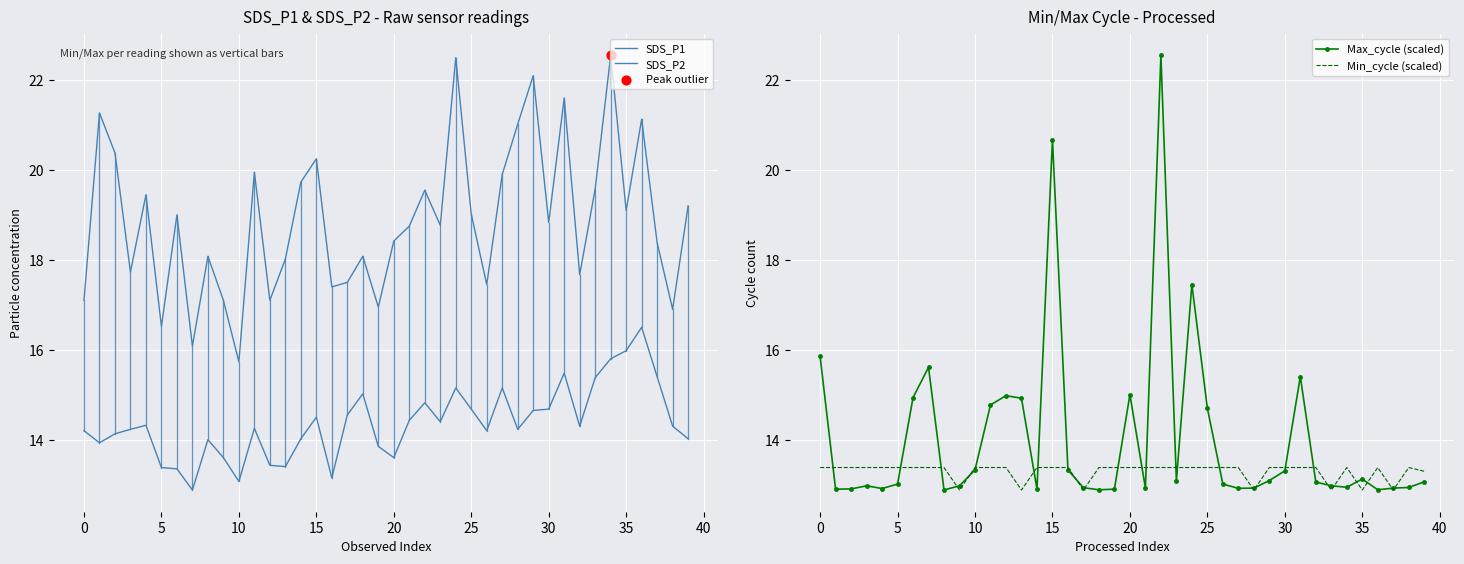

At which category is the sum across all series the highest?

22